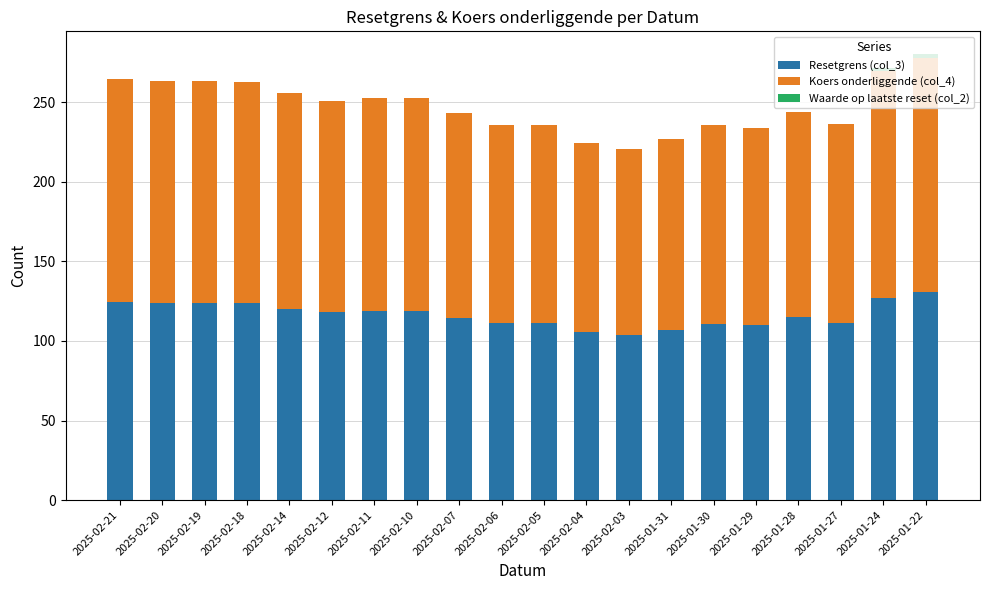

The Resetgrens (col_3) series shows 164.0 at 2025-02-18. True or false?

False